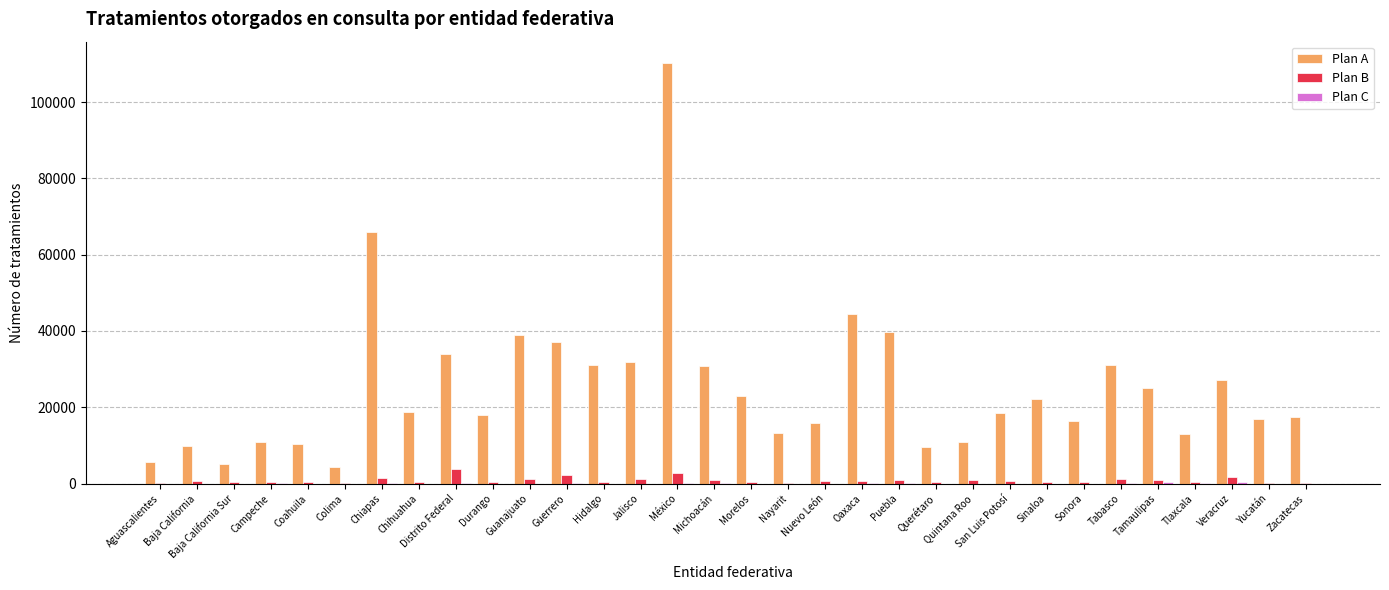

Is it true that Plan A equals 18486 at San Luis Potosí?

True